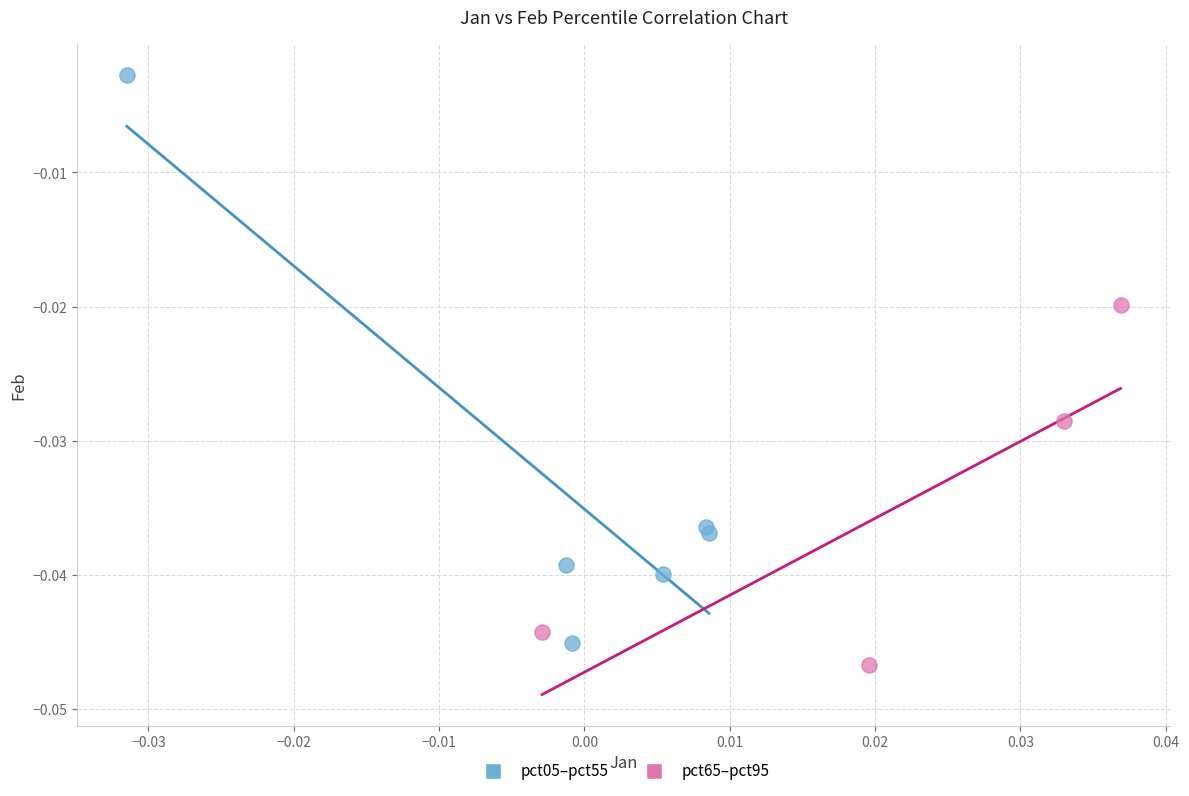

Which series reaches the maximum Y coordinate?

pct05–pct55